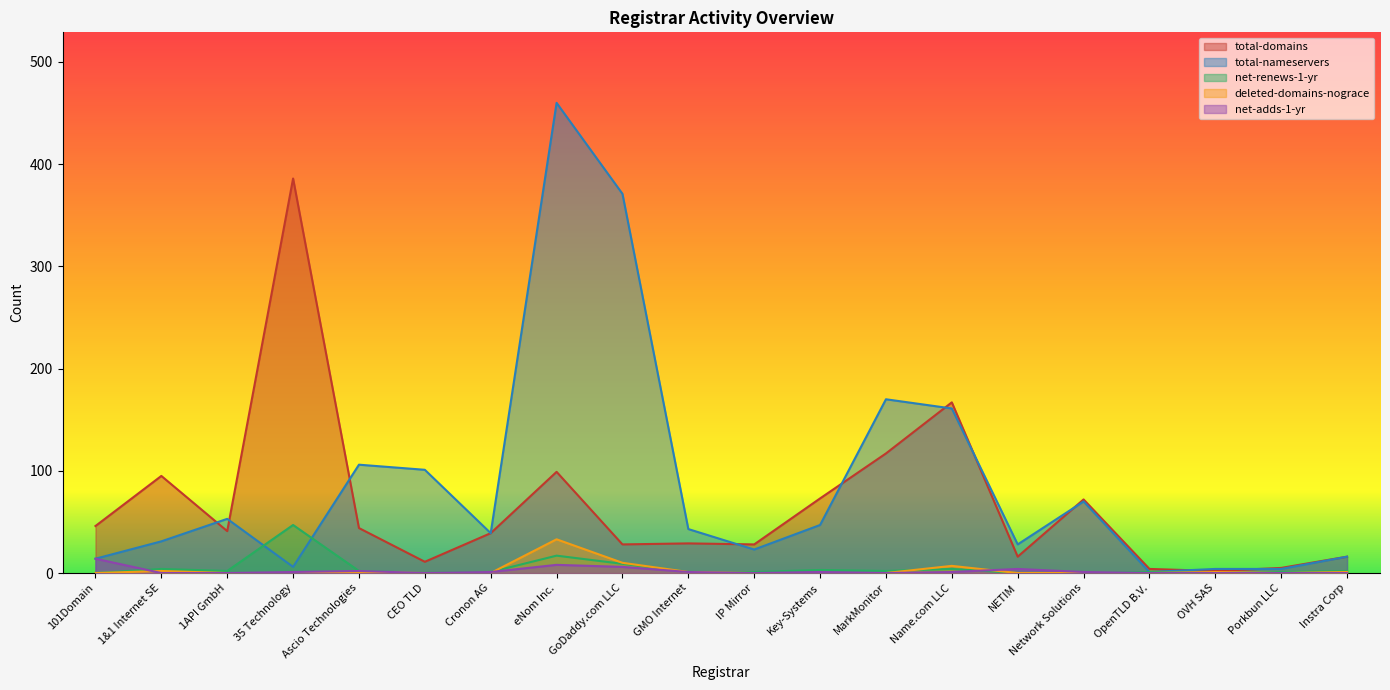

At how many categories does at least one series exceed 175?

3